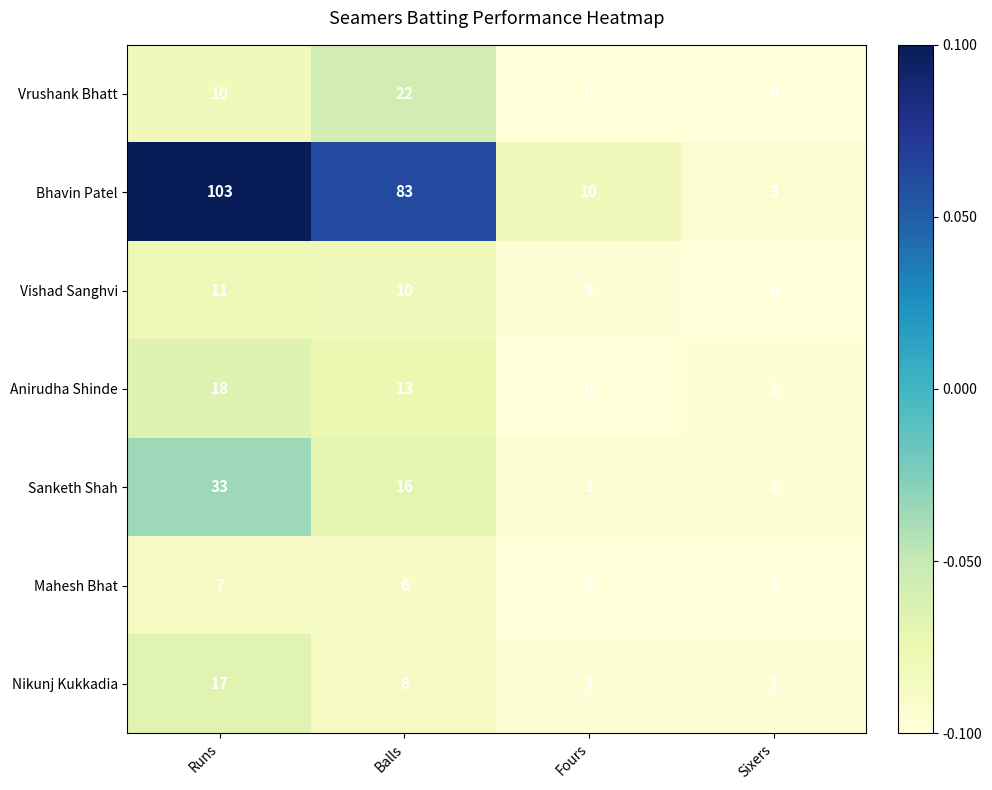

Which series has the largest range (max minus min)?

Bhavin Patel